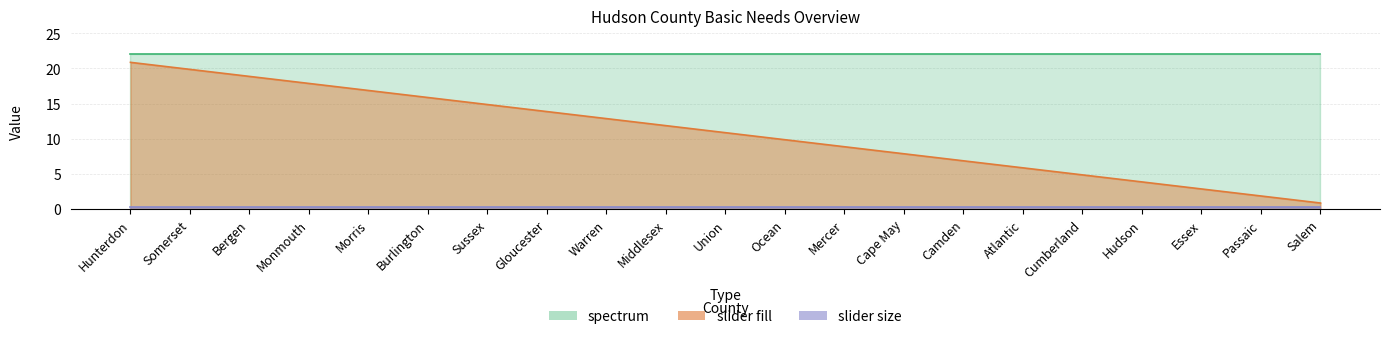

What is the label of the 18th point from the left?

Hudson